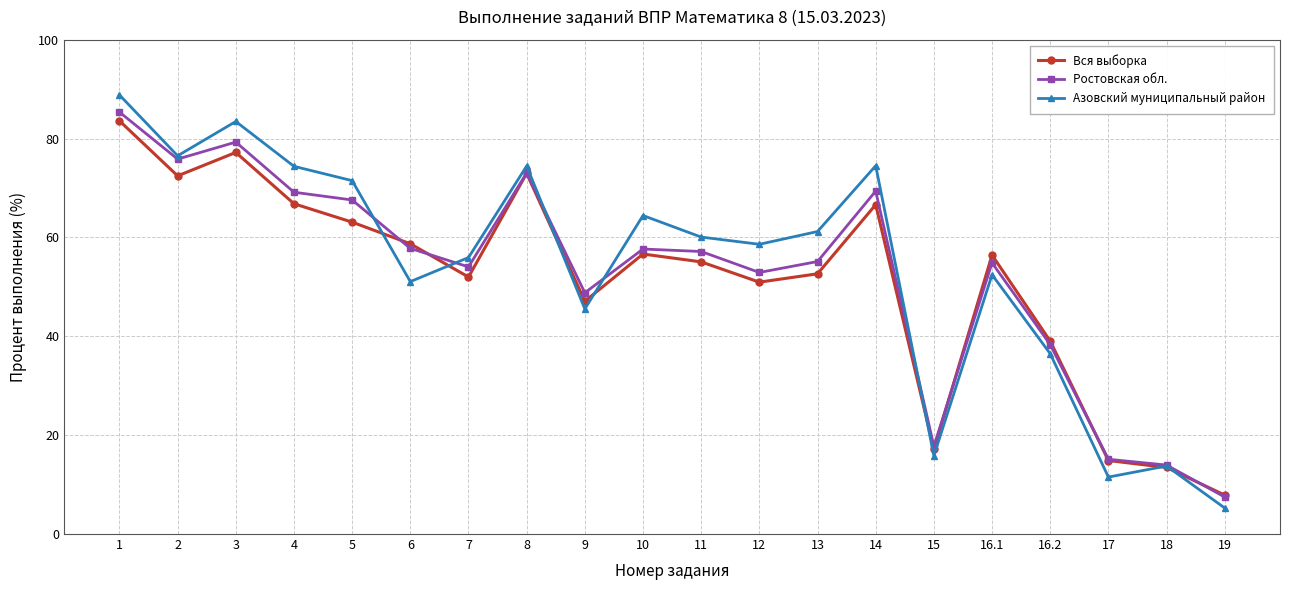

What is the greatest value displayed?

88.8